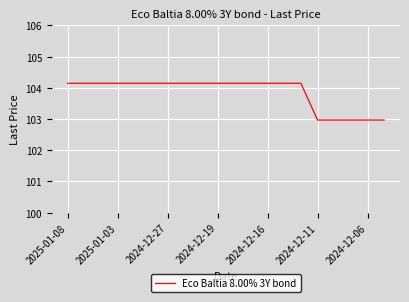

What is the greatest value displayed?

104.1